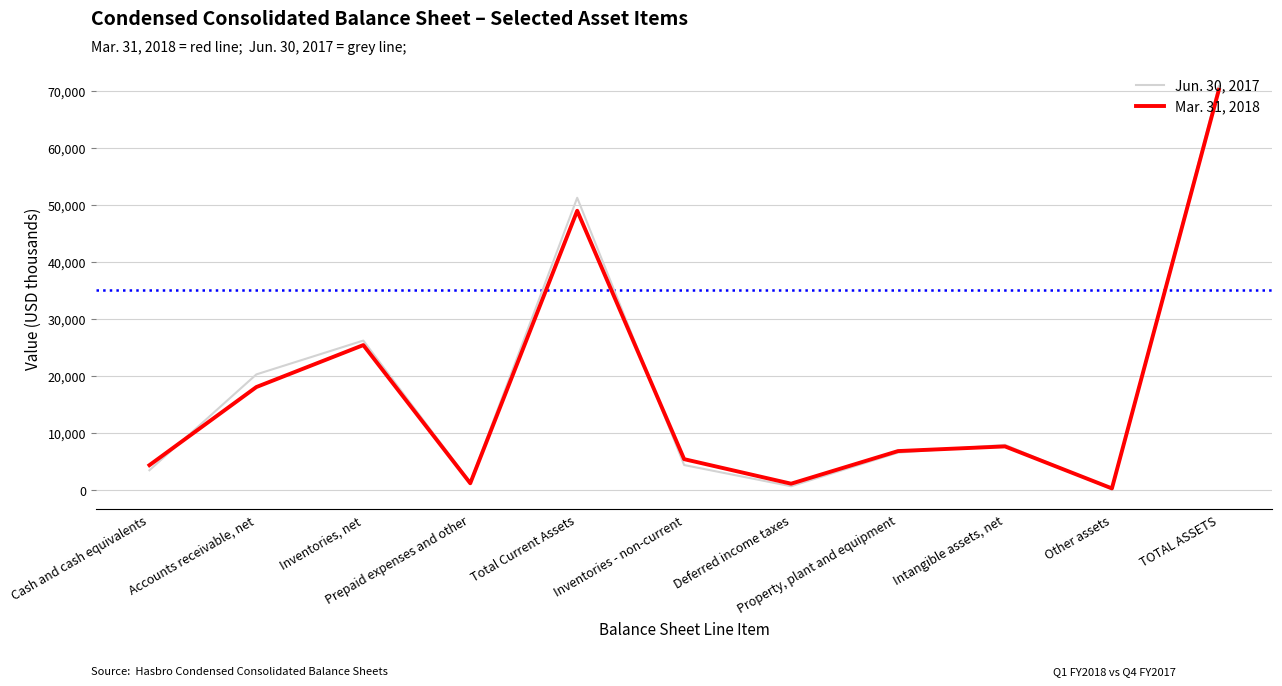

Rank the series by their average value, from lowest to highest.

Mar. 31, 2018, Jun. 30, 2017